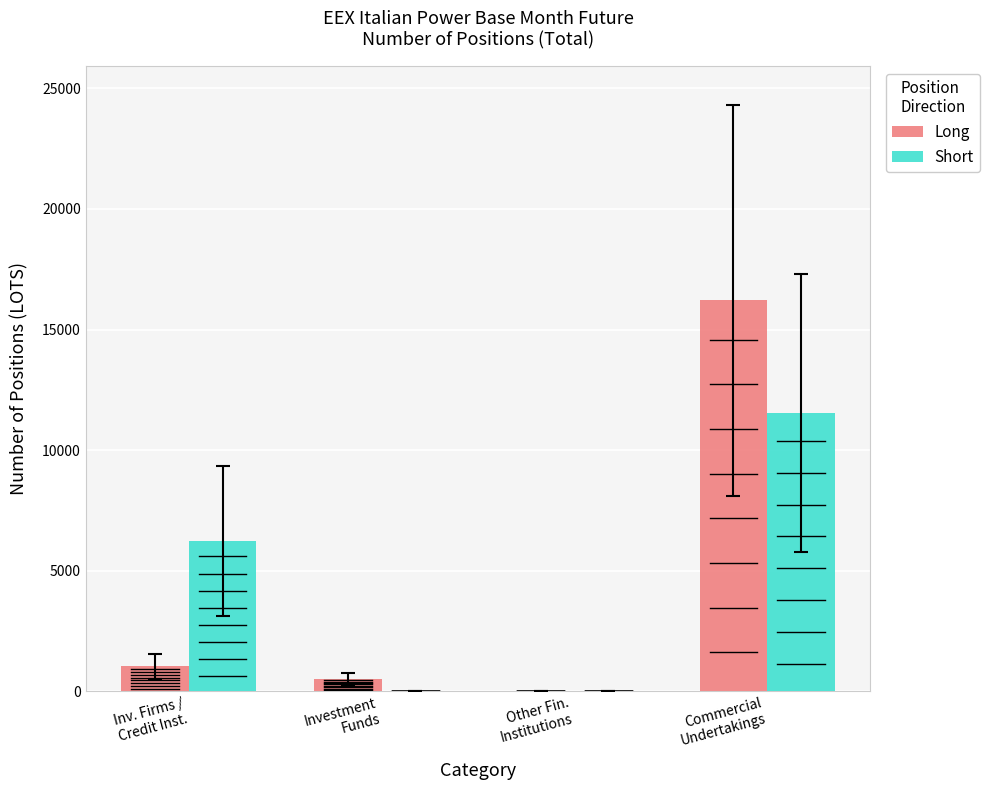

What is the total value across all series at Inv. Firms /
Credit Inst.?

7251